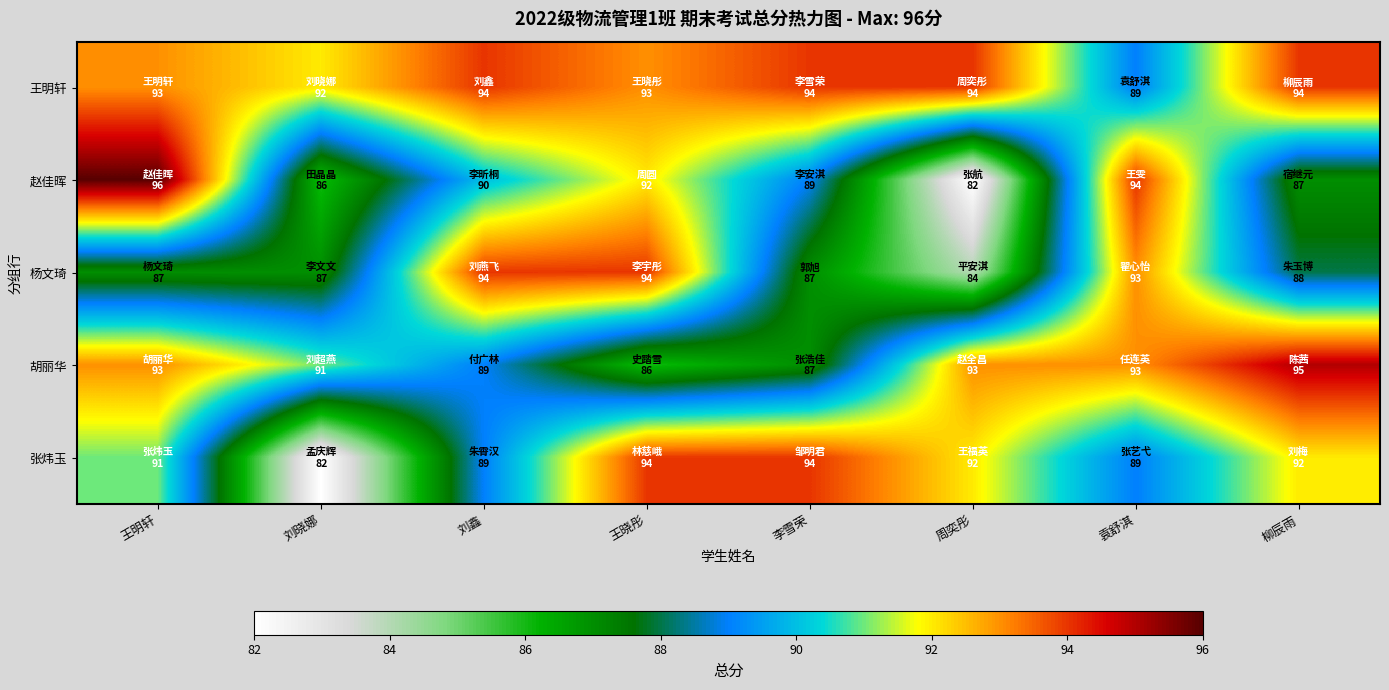

What is the difference between the highest and lowest values at 李雪荣?

7